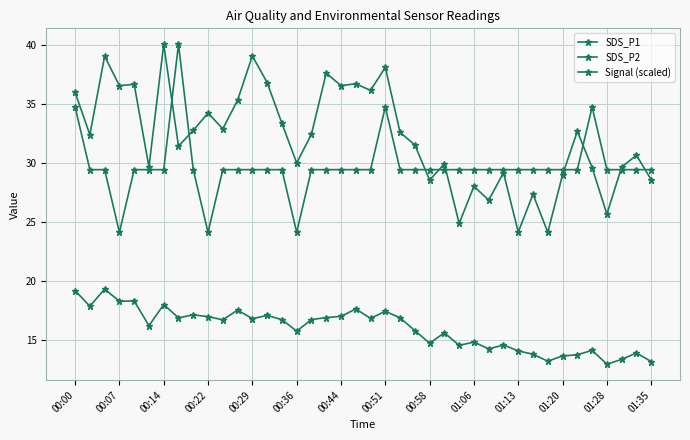

Where is the first local maximum for SDS_P2?

00:14